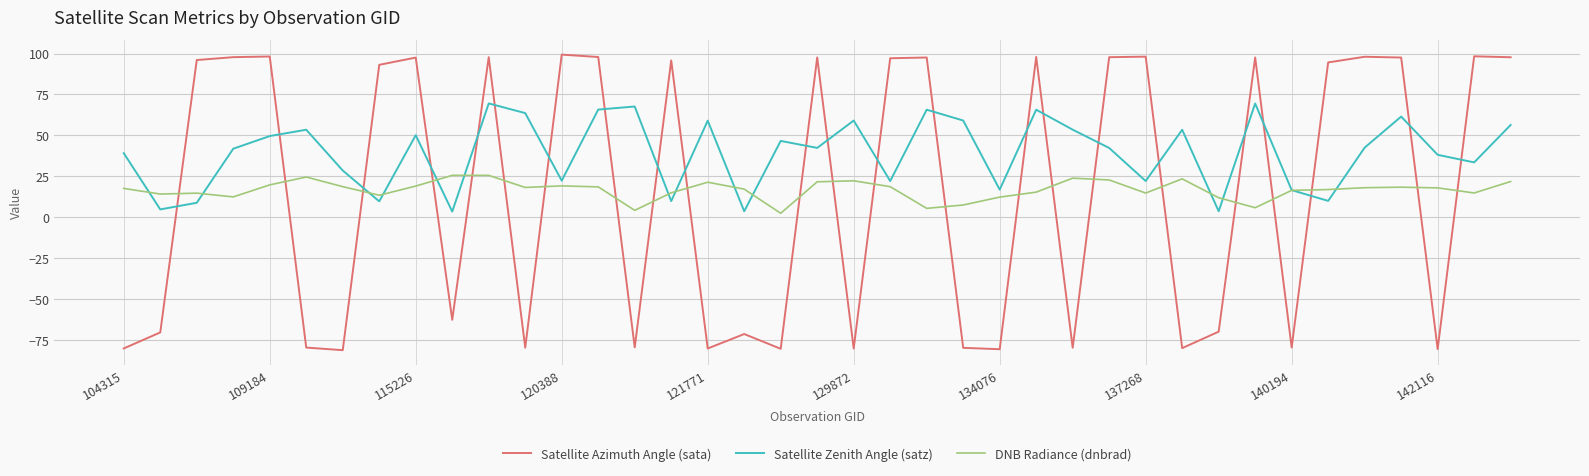

How many values in Satellite Azimuth Angle (sata) are below zero?

18